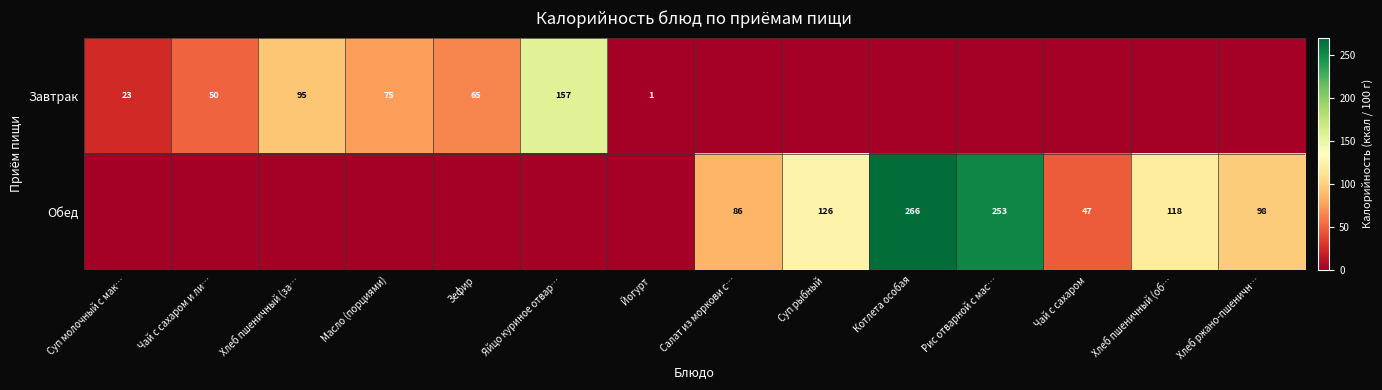

What is the sum of the Завтрак values at Хлеб пшеничный (за… and Суп молочный с мак…?

118